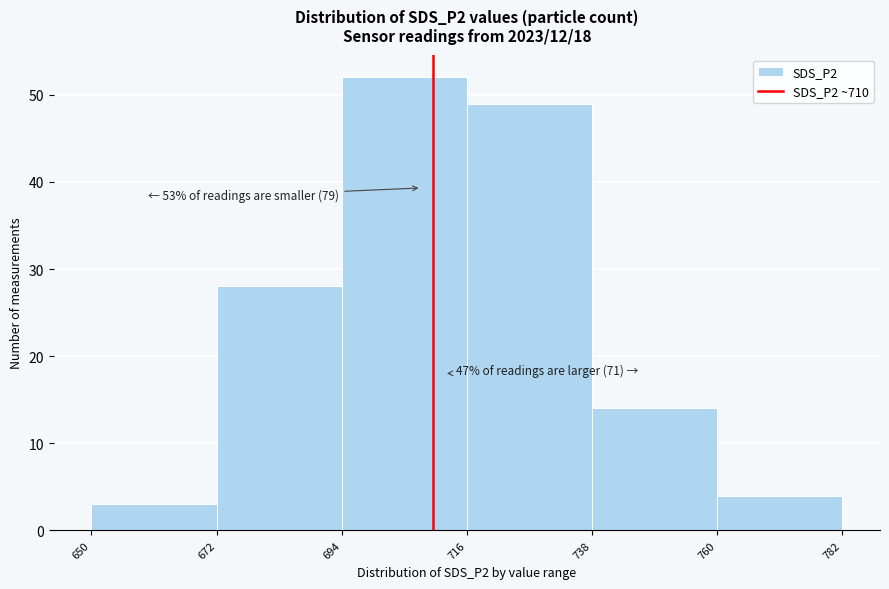

Over which range of the x-axis is the bar tallest?

694 to 716